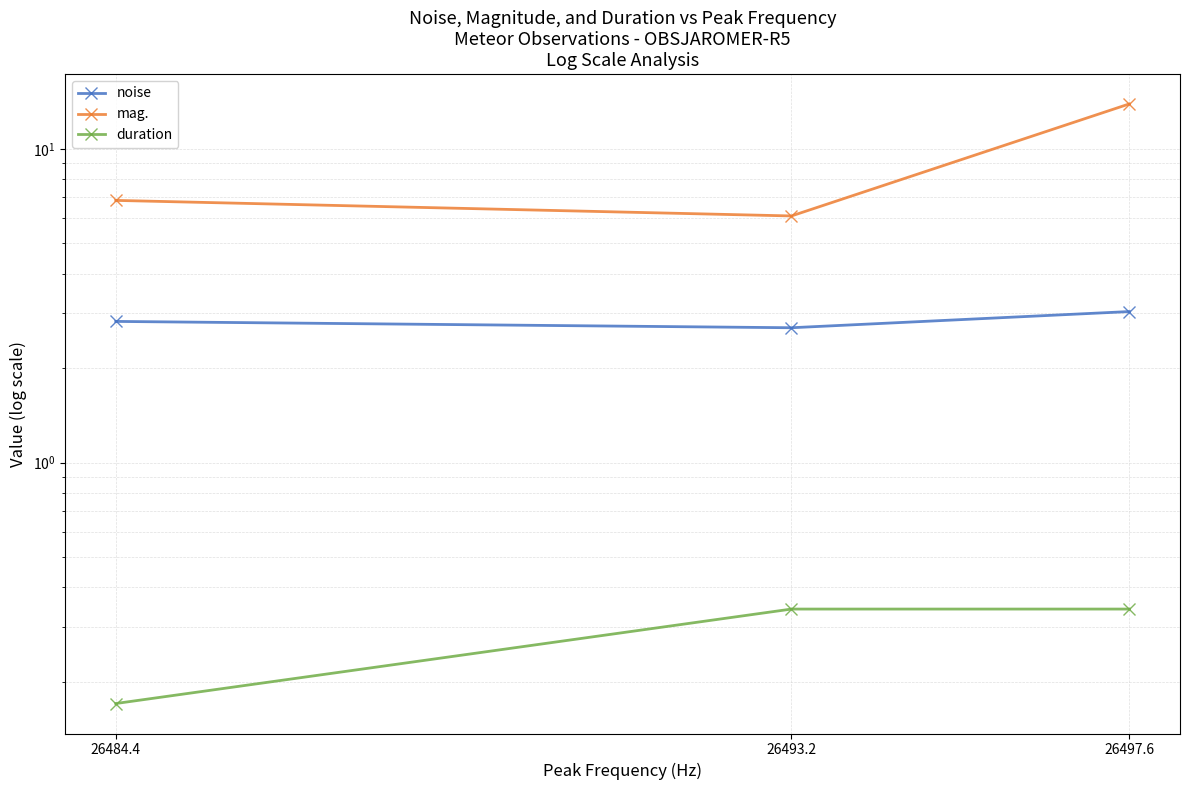

Rank the categories by duration value from highest to lowest.

26493.2, 26497.6, 26484.4